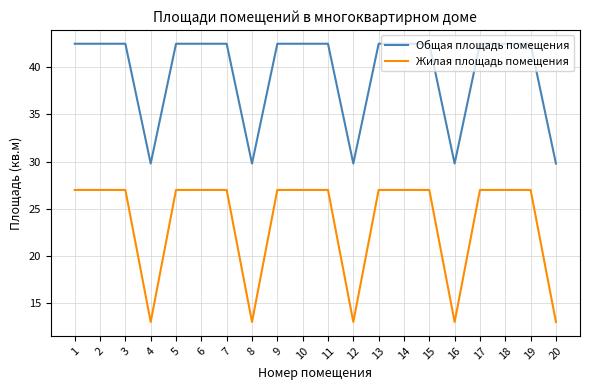

What is the difference between the maximum and minimum values in the Жилая площадь помещения series?

14.0